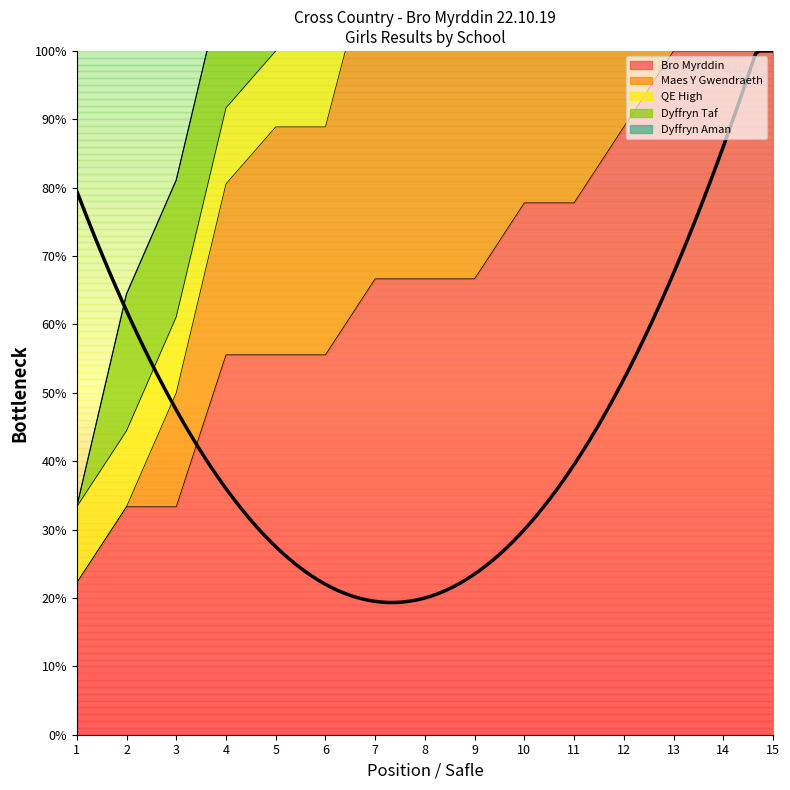

True or false: Bro Myrddin has a value of 66.7 at 8.

True